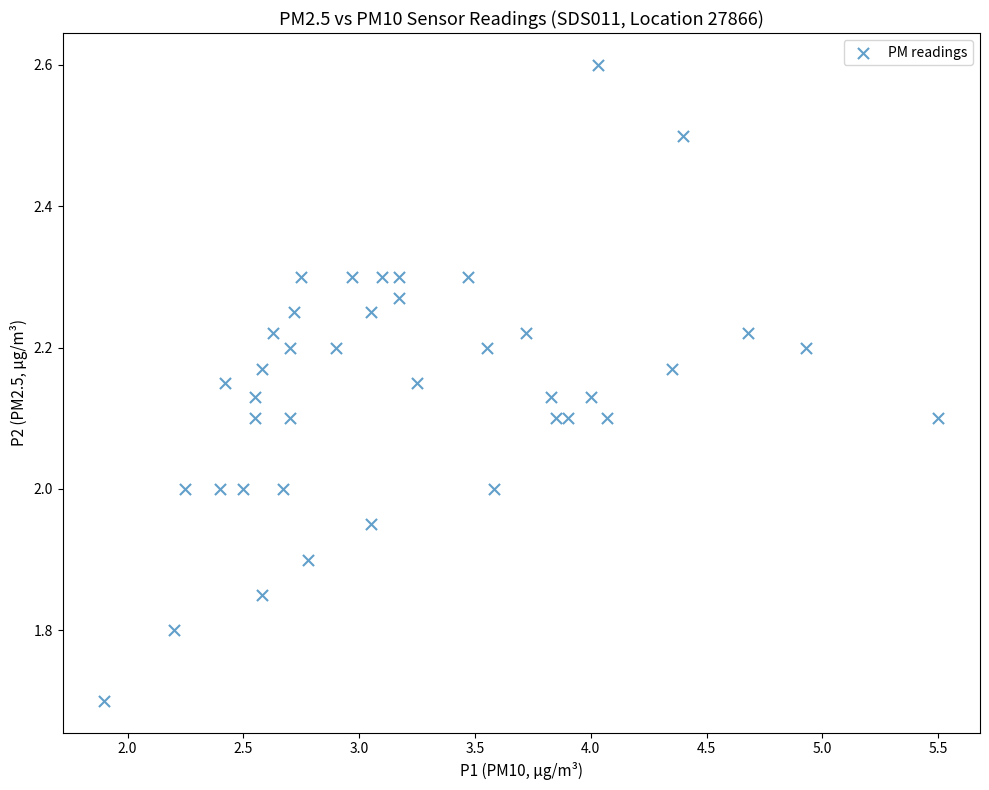

What is the range of Y values (max minus min)?

0.9